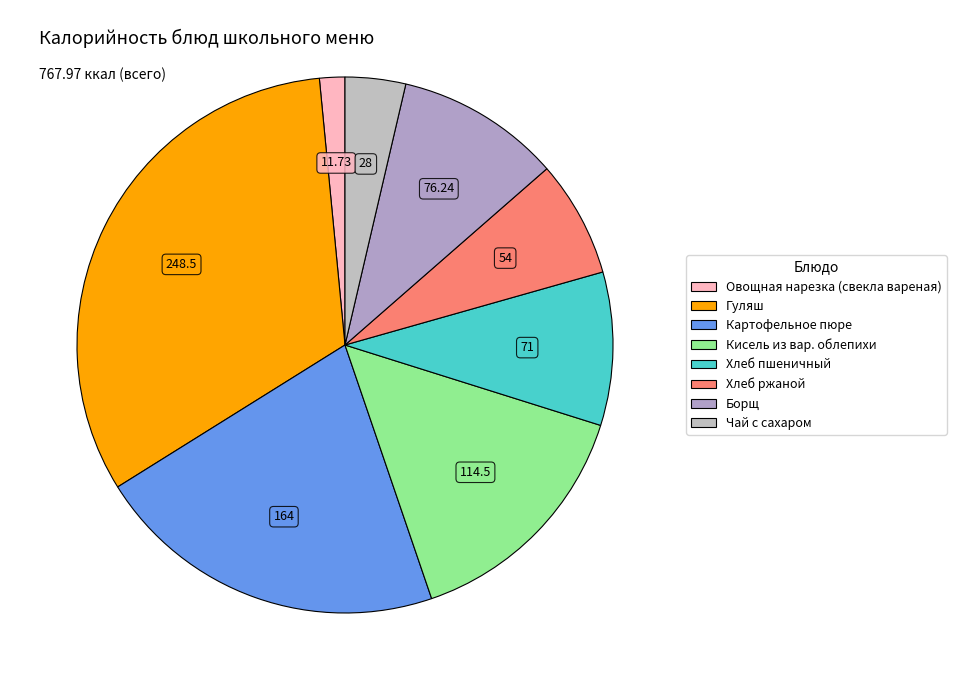

Count the number of slices in the pie.

8